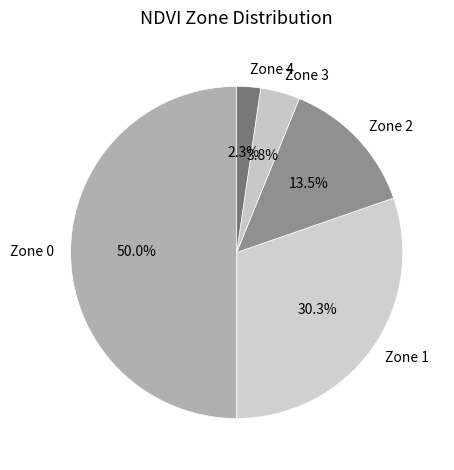

What is the largest slice in the pie chart?

Zone 0